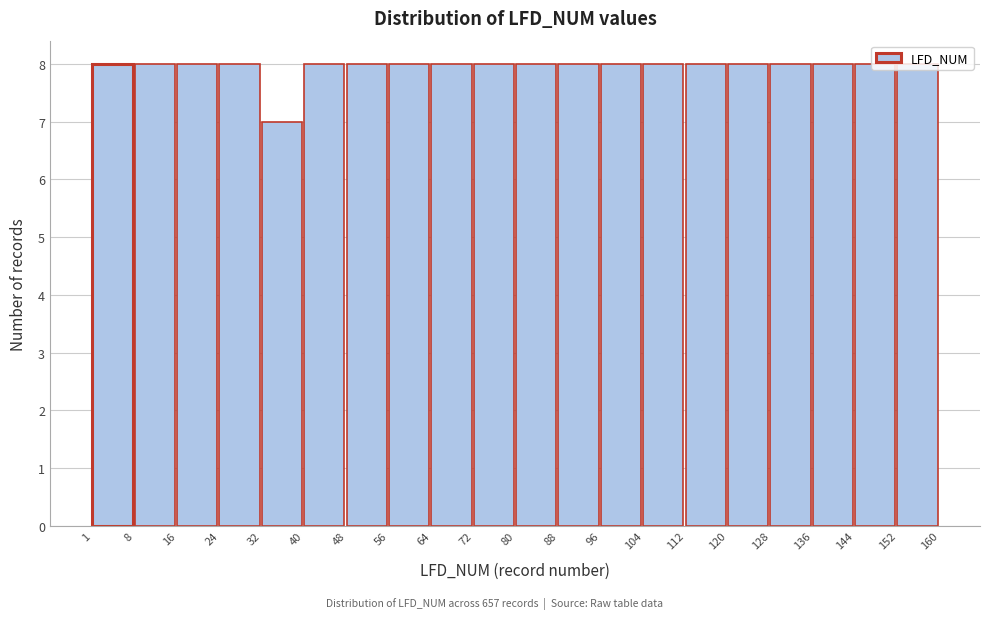

Reading left to right, transcribe this chart: for each bar, give the range it covers on the x-axis and its height. The values are not printed on the chart, so give them approximately, as read against the axis.

1 to 8: 8
8 to 16: 8
16 to 24: 8
24 to 32: 8
32 to 40: 7
40 to 48: 8
48 to 56: 8
56 to 64: 8
64 to 72: 8
72 to 80: 8
80 to 88: 8
88 to 96: 8
96 to 104: 8
104 to 112: 8
112 to 120: 8
120 to 128: 8
128 to 136: 8
136 to 144: 8
144 to 152: 8
152 to 160: 8